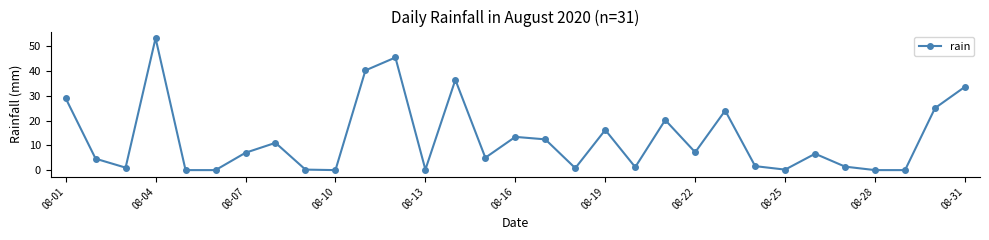

Is this an area chart (filled region under the line)?

No